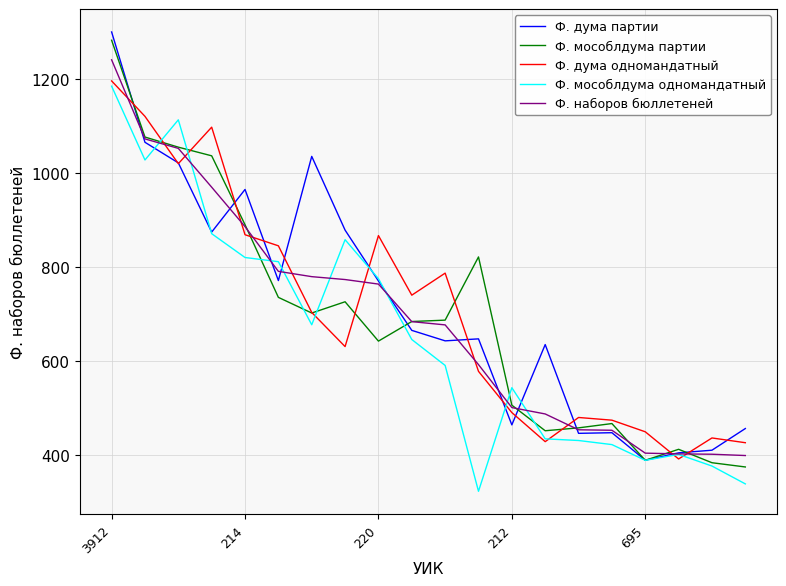

What is the highest value of the Ф. наборов бюллетеней series?

1239.9